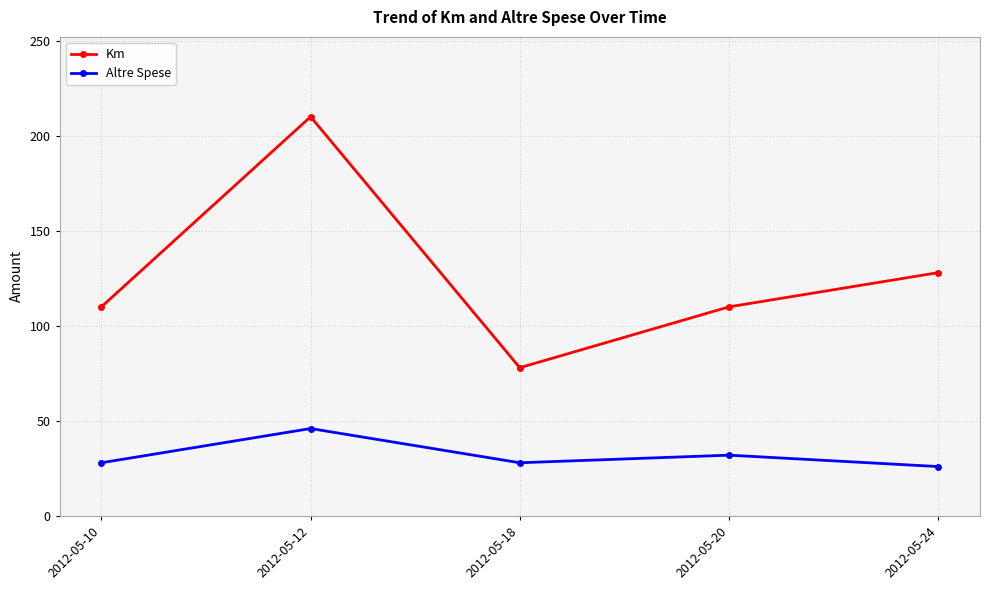

What is the difference between the maximum and second lowest values in the Altre Spese series?

18